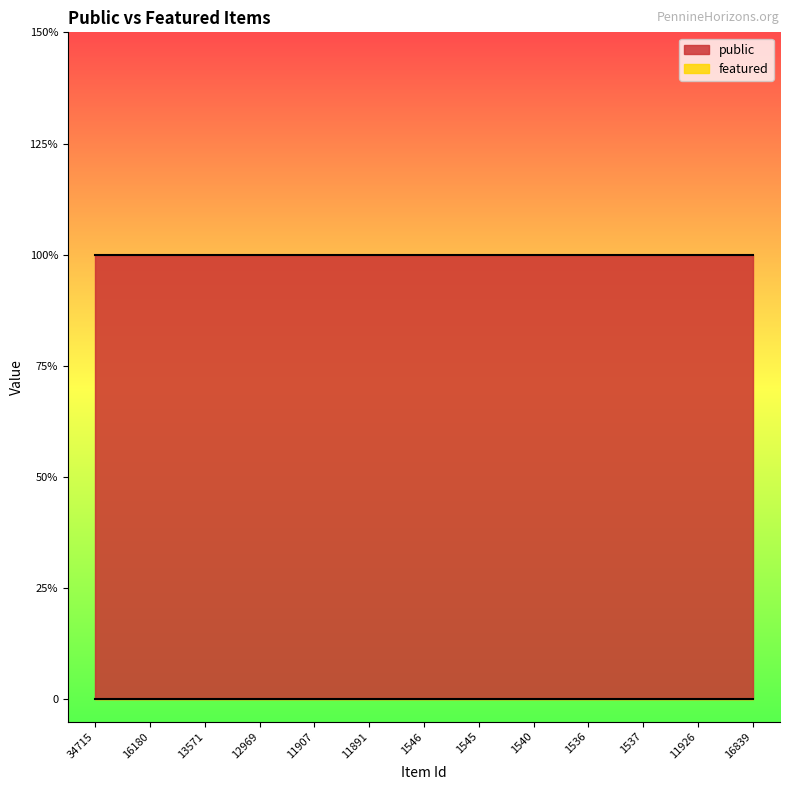

True or false: public has more than 2 points higher than both neighbors.

False